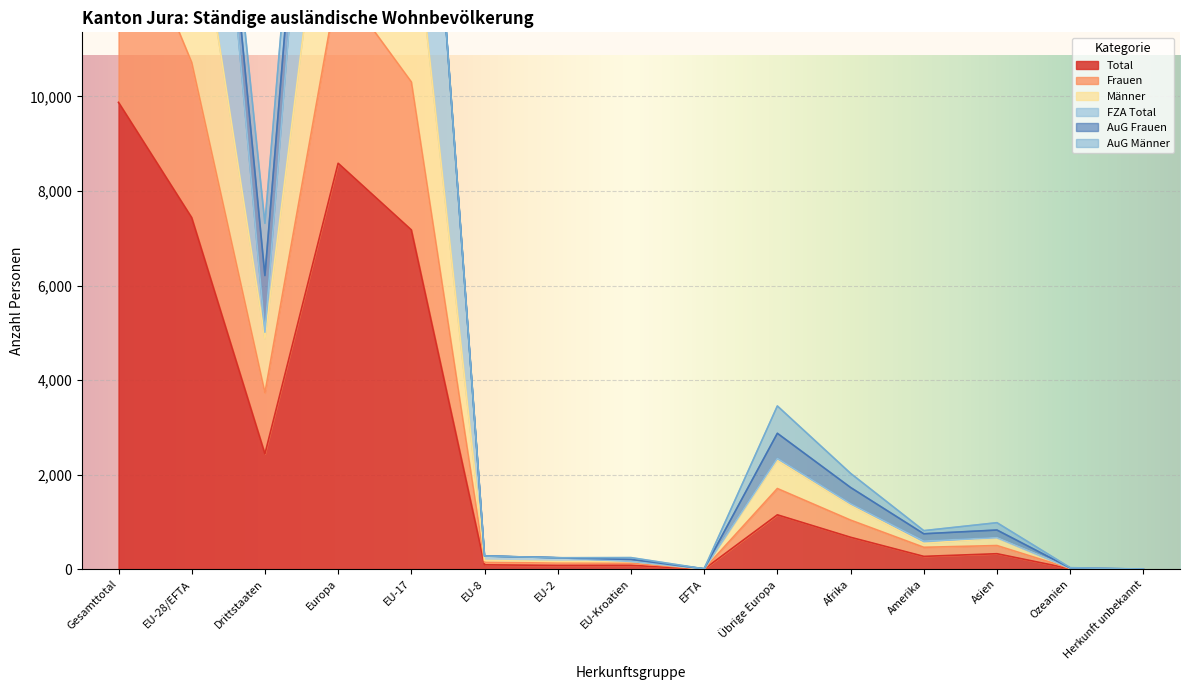

True or false: Männer and Frauen intersect in this chart.

False